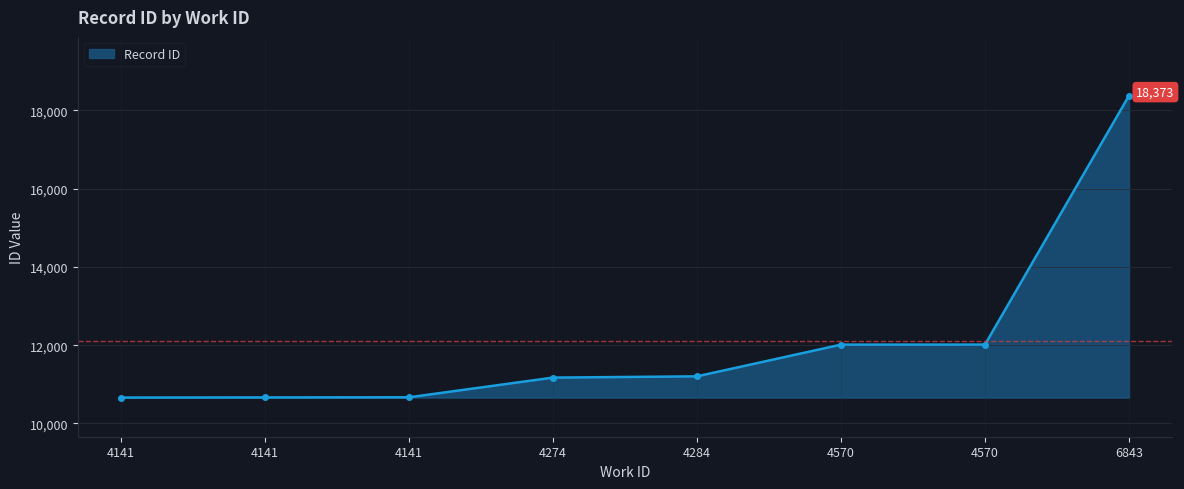

Which category has the lowest value across all series?

4141